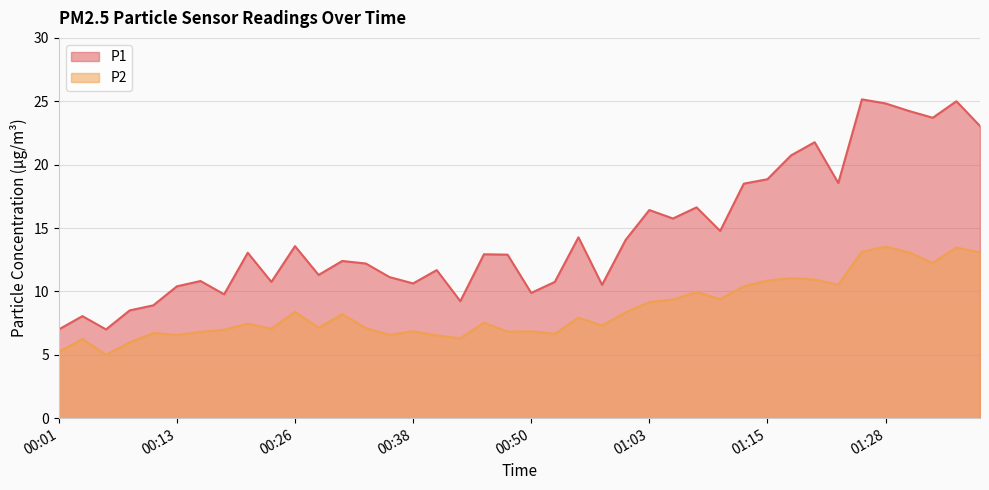

Is it true that P1 equals 13.6 at 00:26?

True